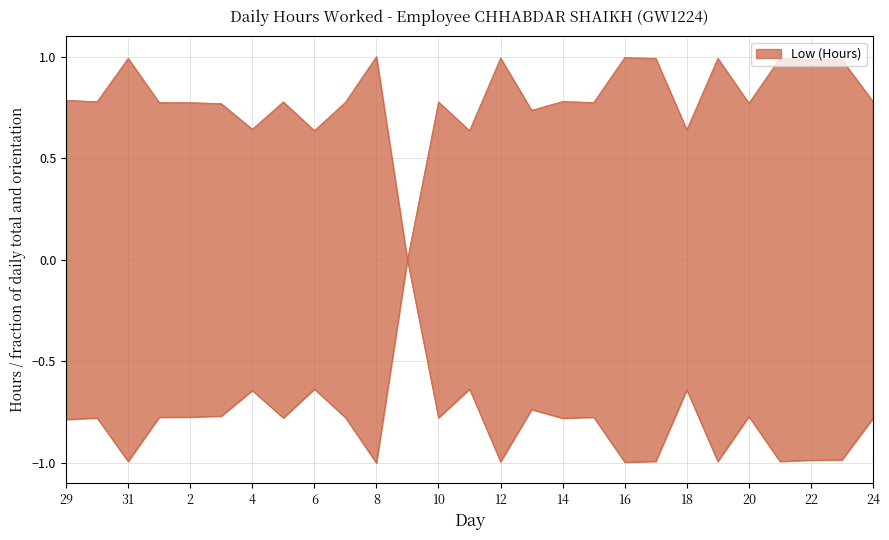

How many distinct data groups are displayed?

1